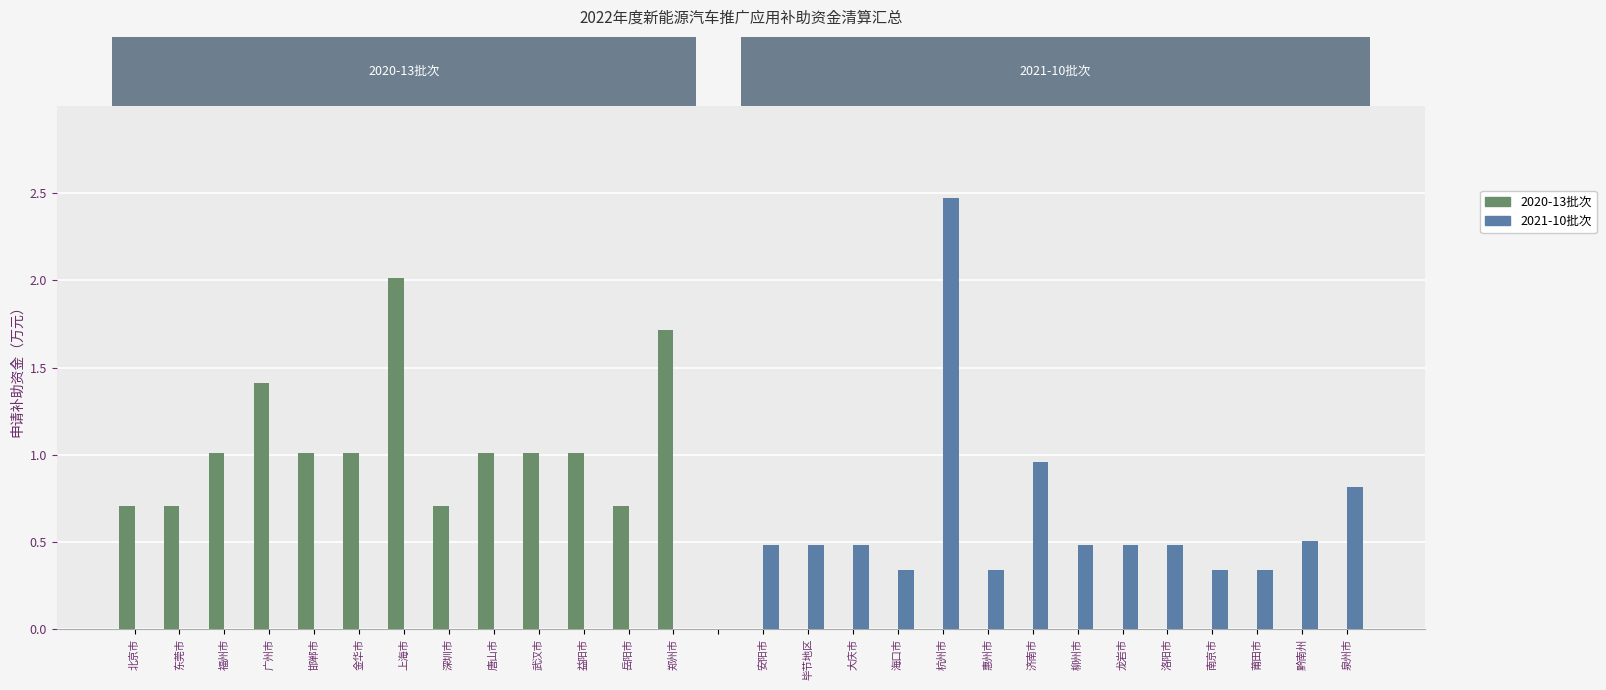

How many categories are shown in the chart?

28